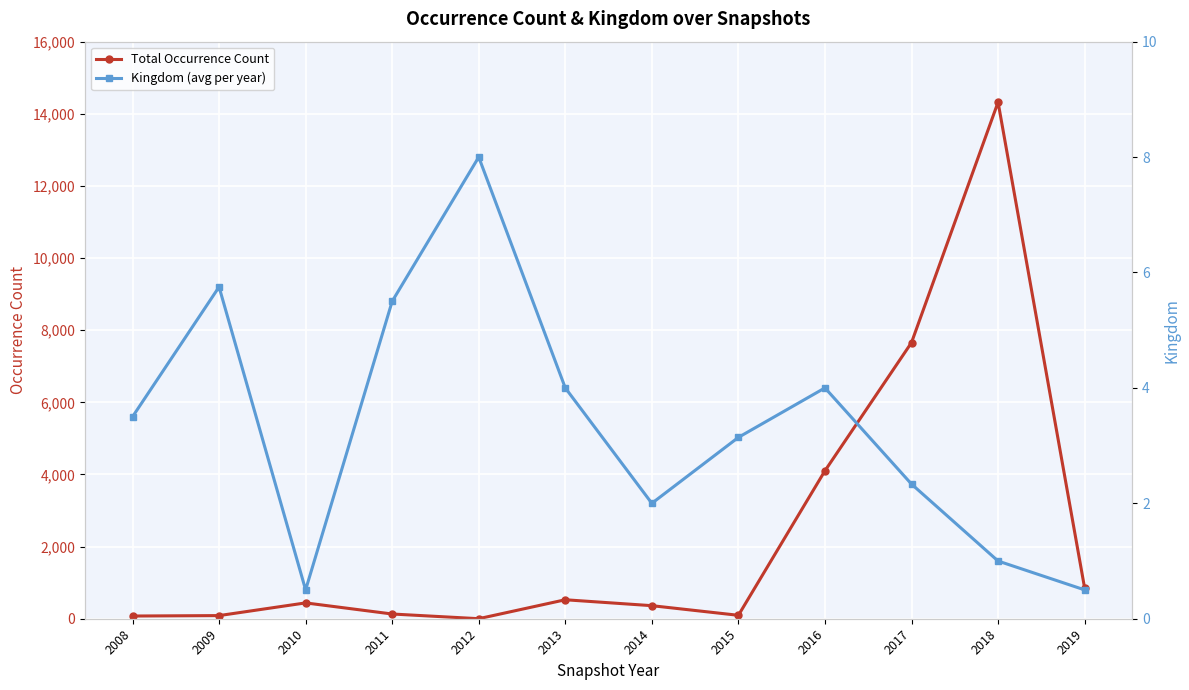

How many data points in Total Occurrence Count are above 439?

5